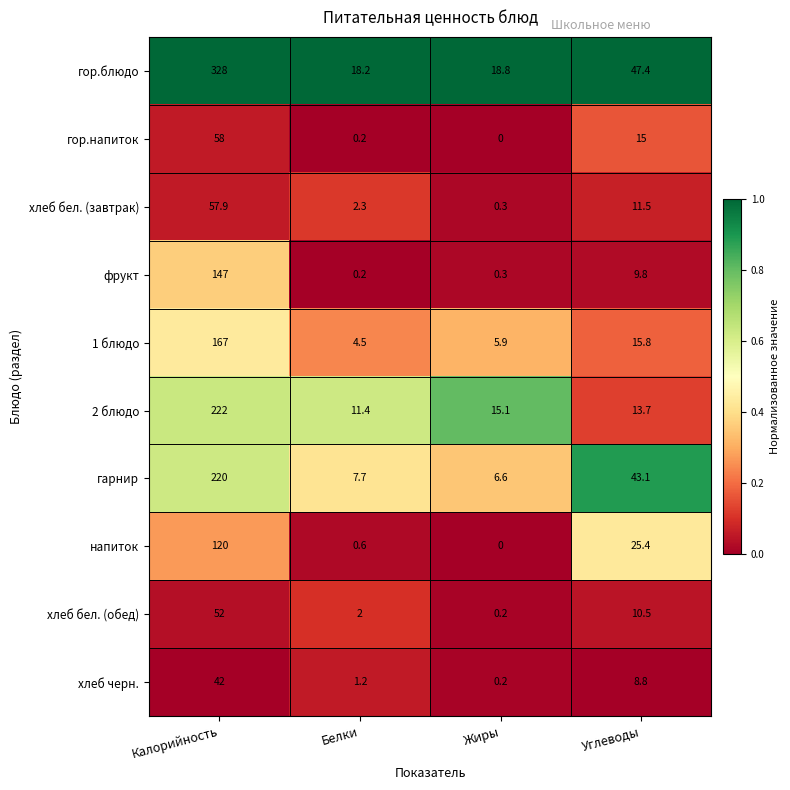

What value does the хлеб бел. (завтрак) series have at Жиры?

0.3